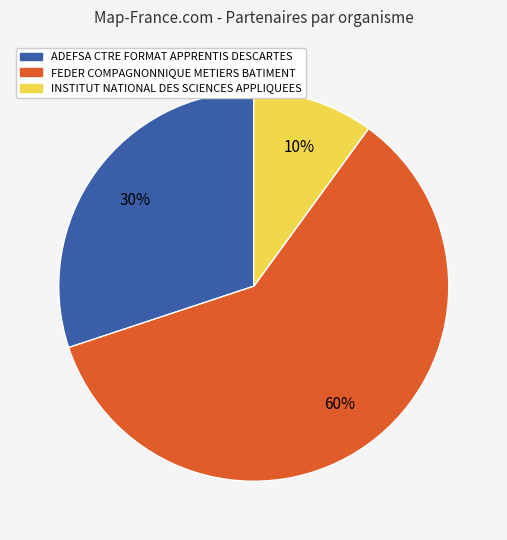

How many segments does this pie chart have?

3